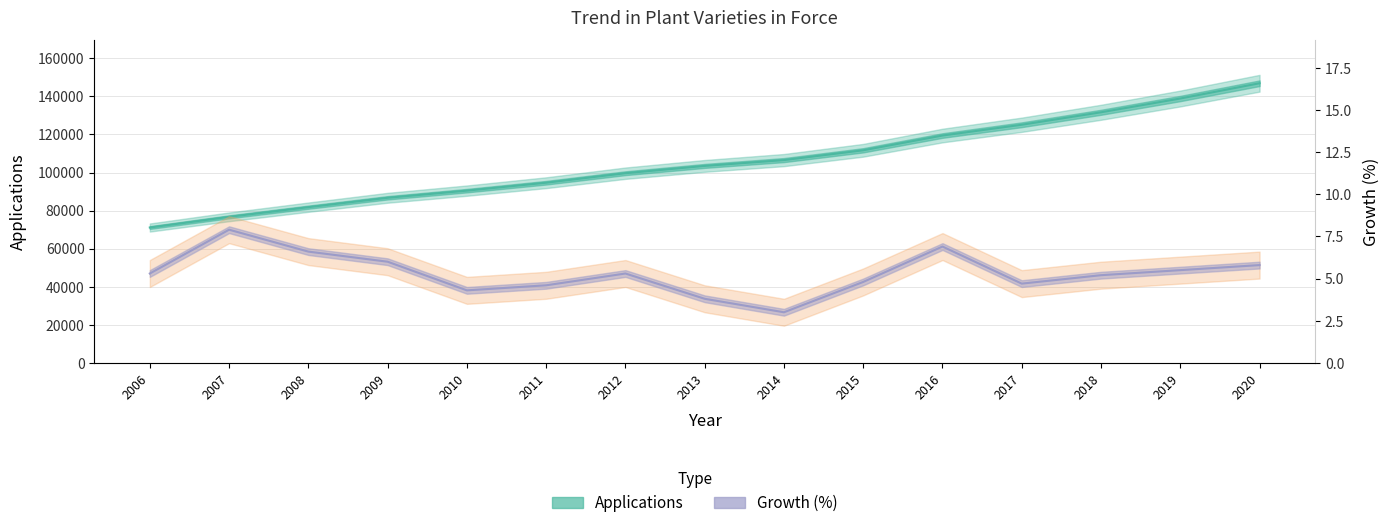

Rank the series by their average value, from lowest to highest.

Growth, Applications